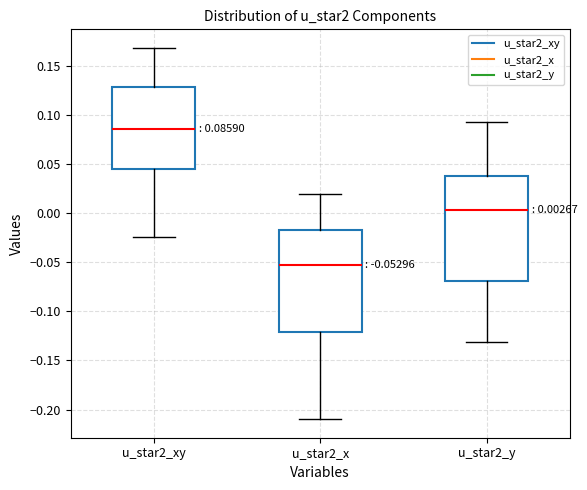

Which box has the highest median line?

u_star2_xy